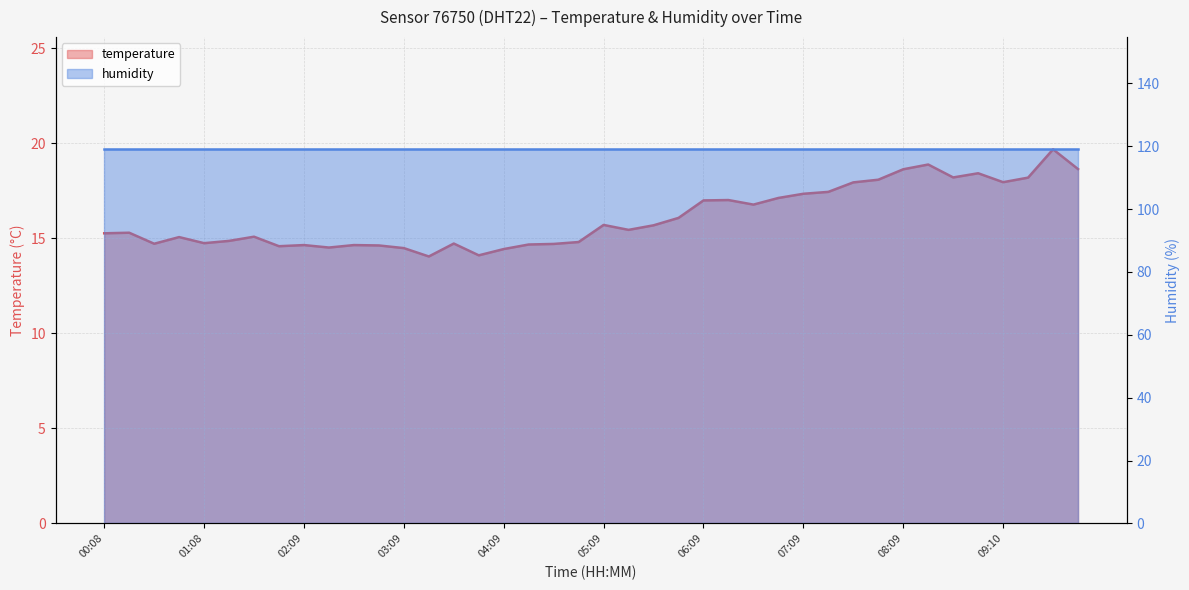

What position from the right is 06:24?

15